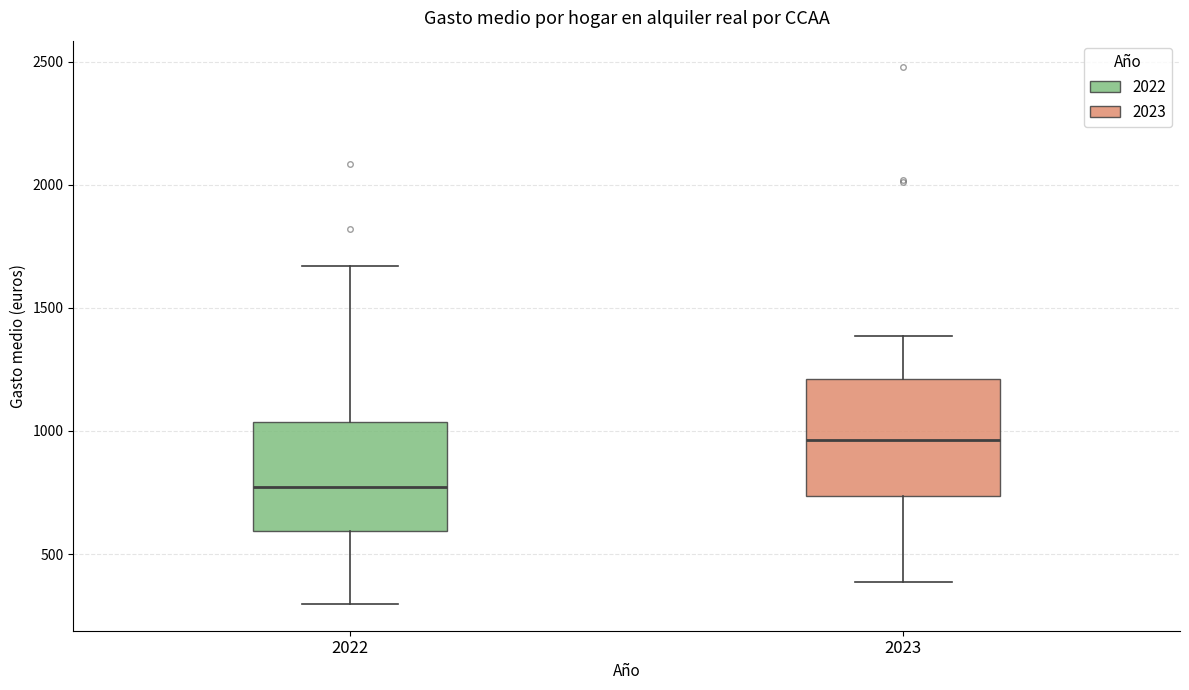

Where is the upper edge of the box at x = 2022 on the y-axis? The values are not printed on the chart, so give them approximately, as read against the axis.

1050